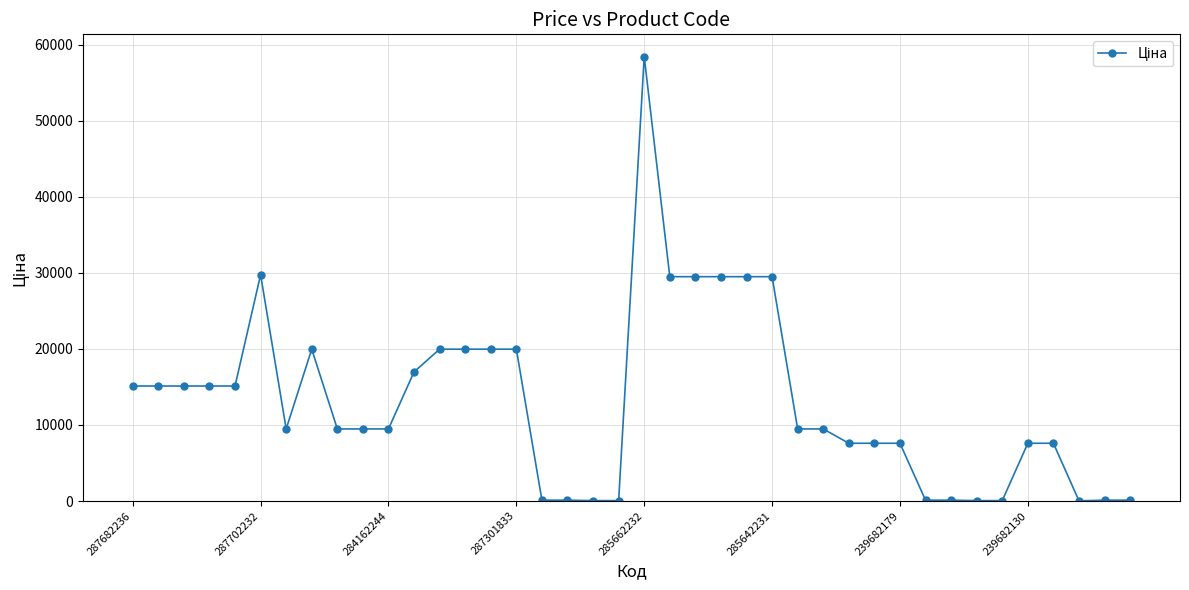

What is the value of the 30th point from the left?

7596.5